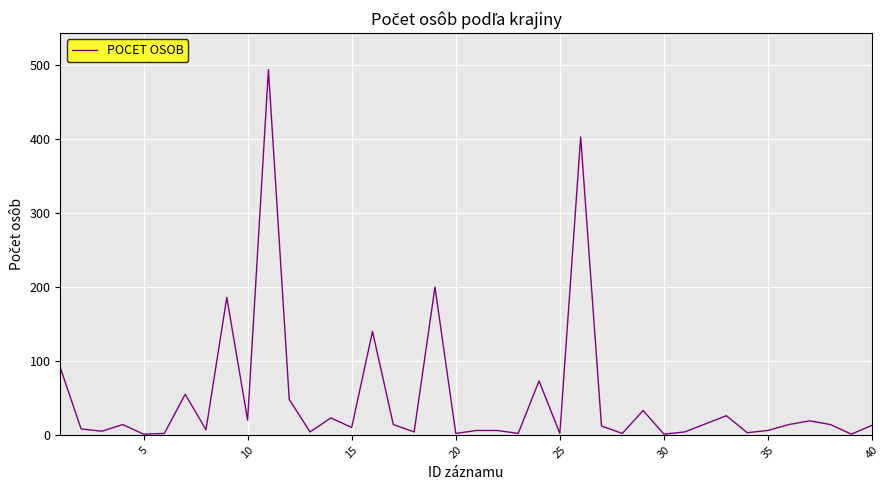

What is the greatest value displayed?

494